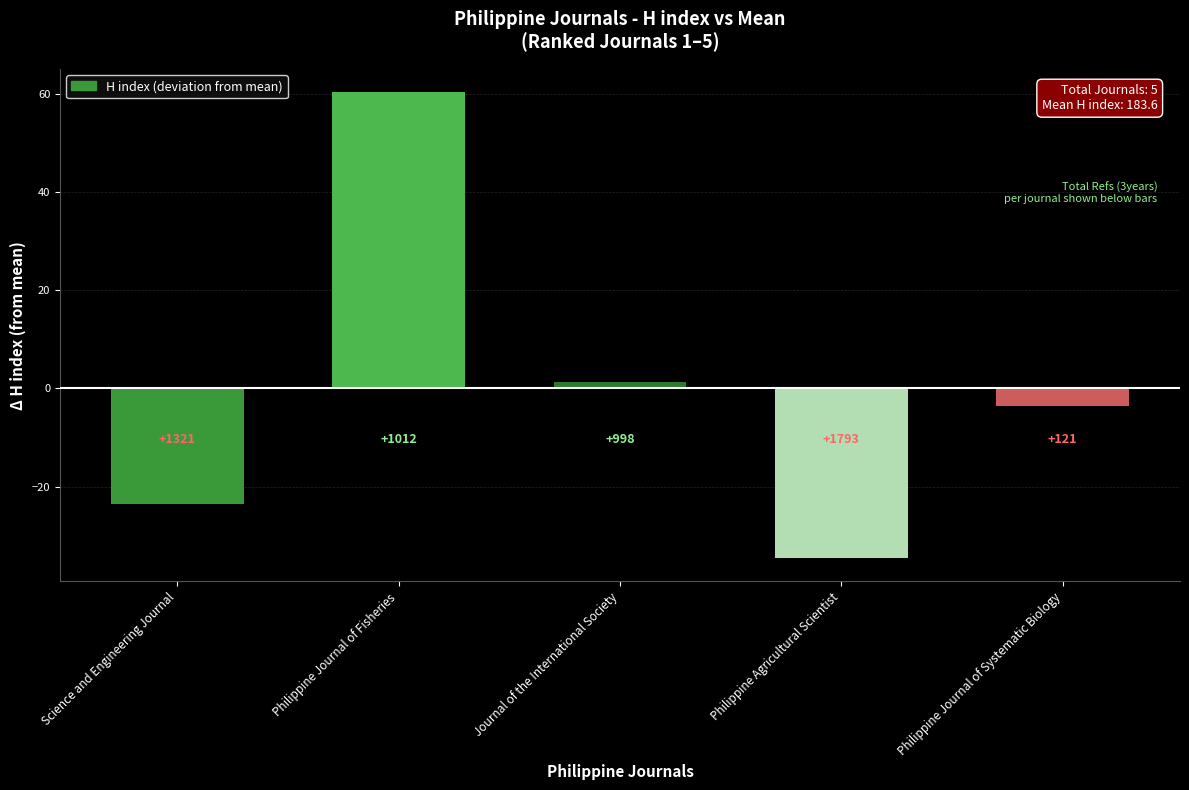

What is the change in value from Journal of the International Society to Philippine Agricultural Scientist?

-36.0